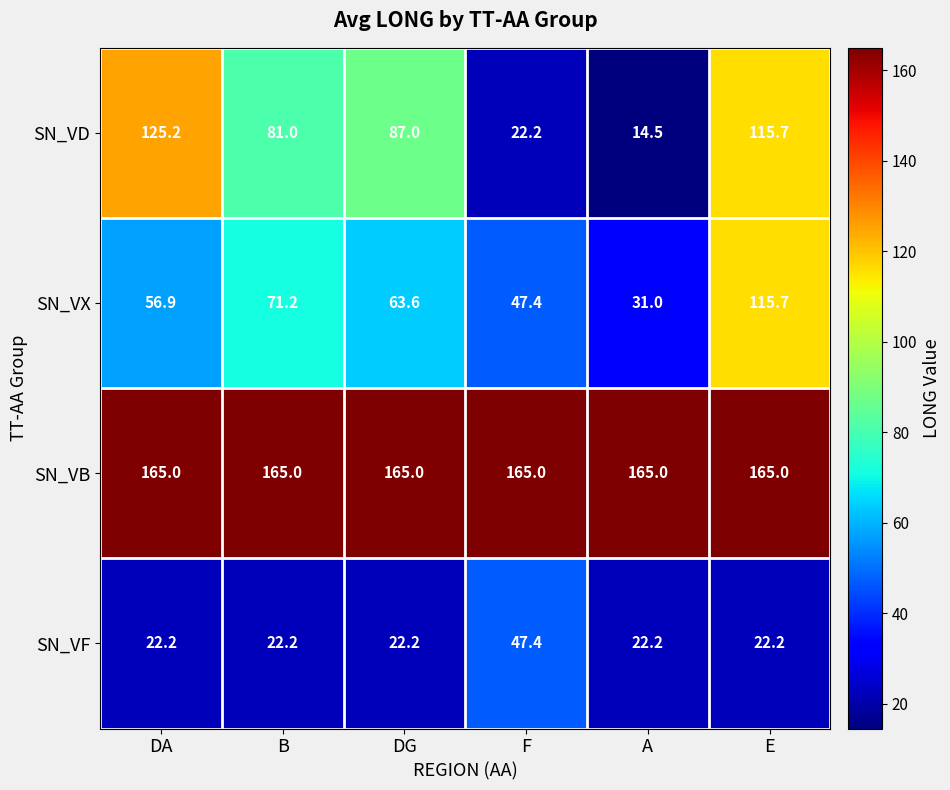

What is the difference between the highest and lowest values at DG?

142.8